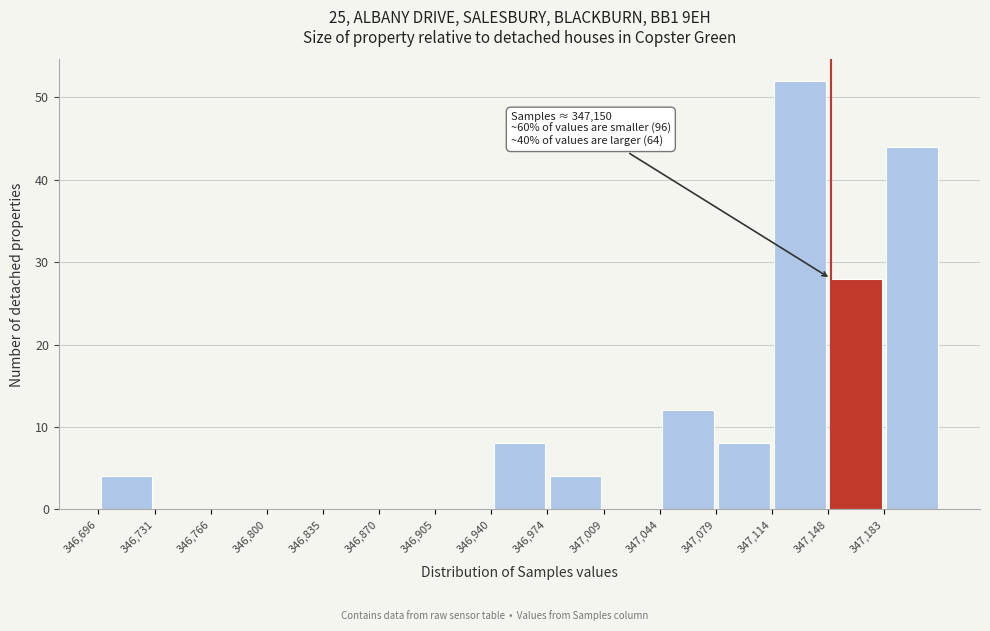

Which range on the x-axis has the tallest bar?

347115 to 347150